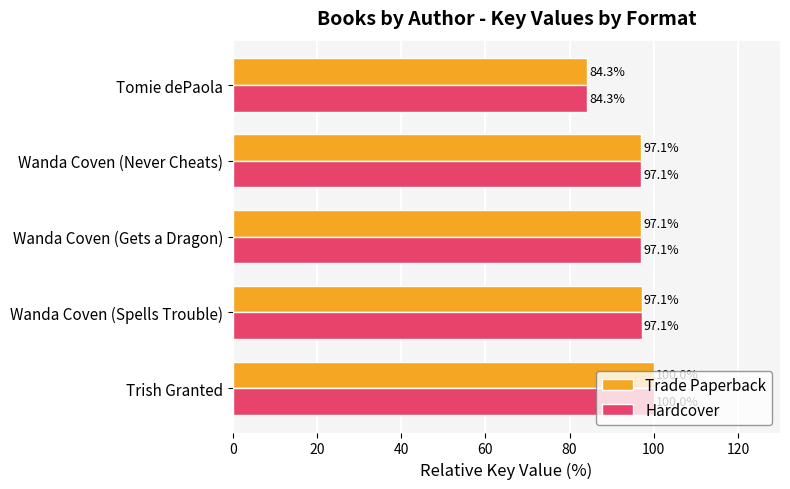

The Trade Paperback series shows 166.6 at Wanda Coven (Spells Trouble). True or false?

False